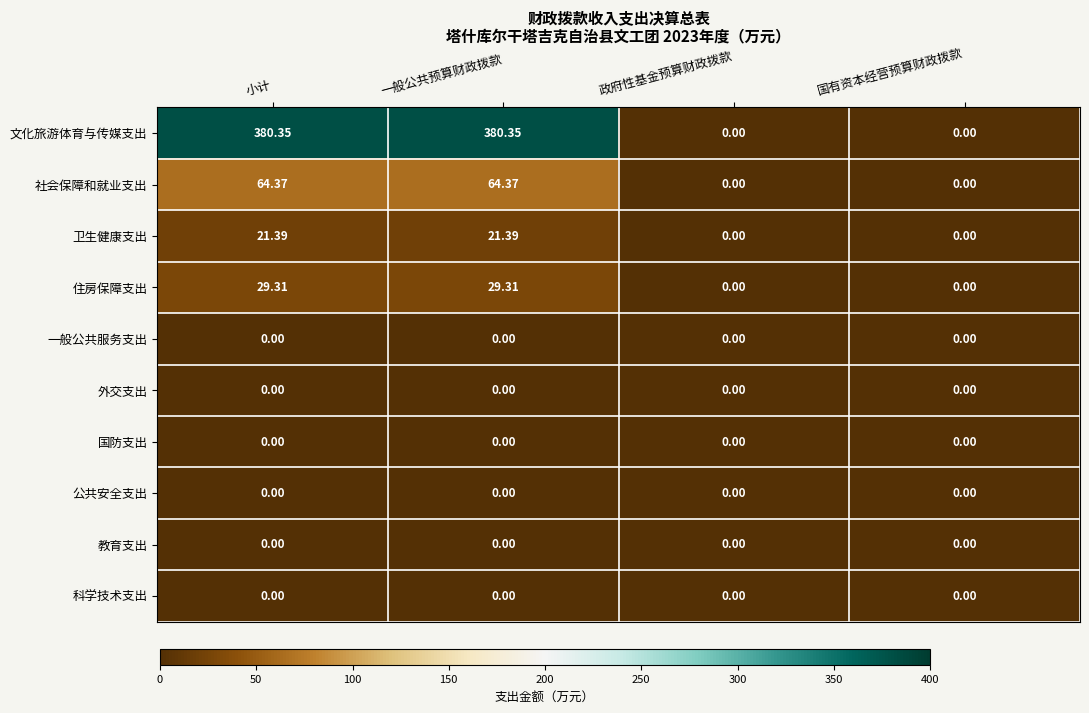

Which series has the largest range (max minus min)?

文化旅游体育与传媒支出